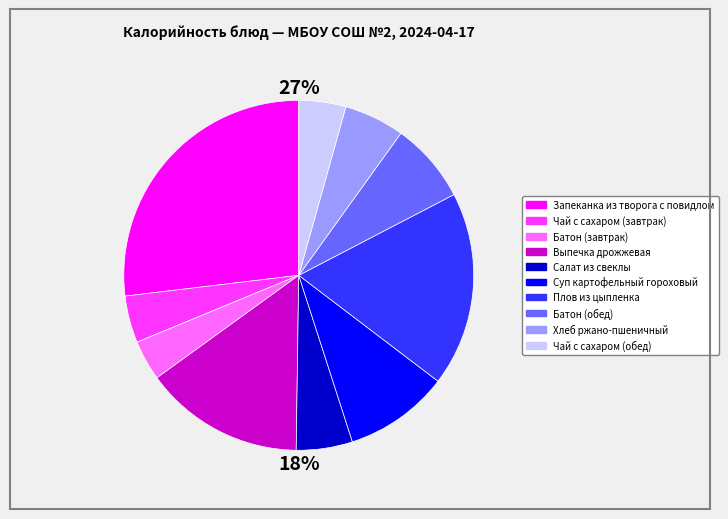

The Суп картофельный гороховый slice represents 20% of the pie. True or false?

False